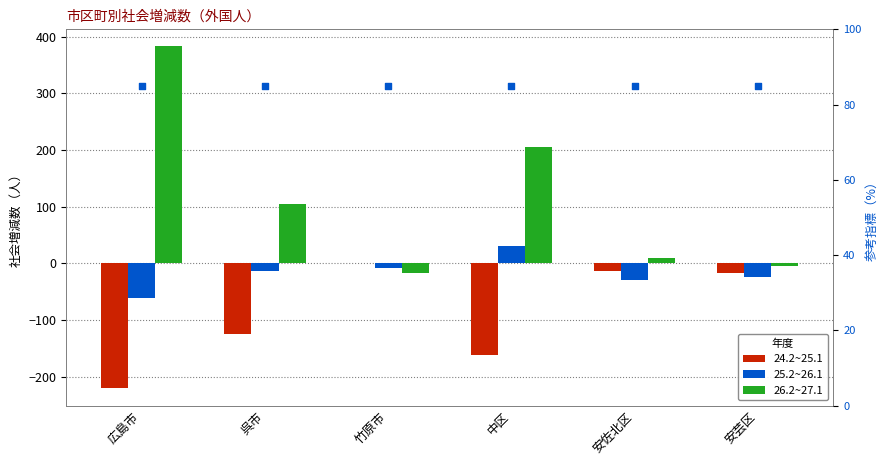

At which category is the sum across all series the highest?

広島市